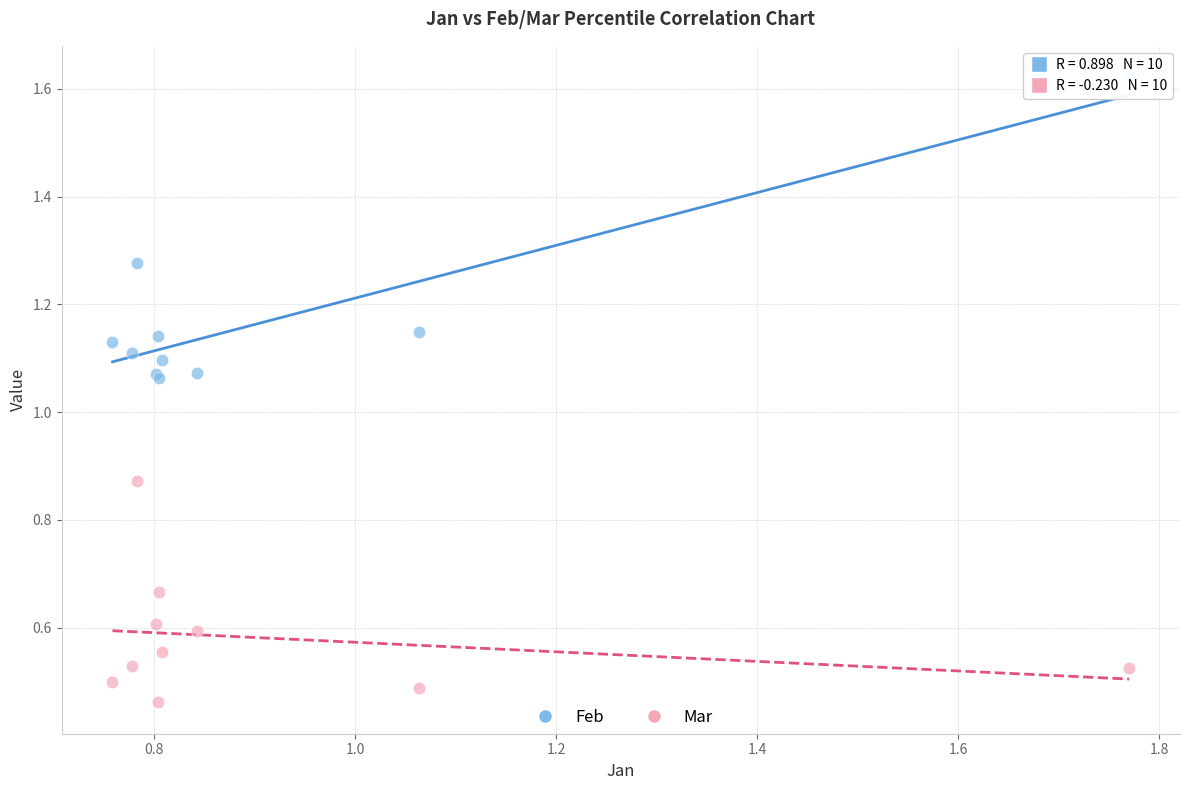

Which series contains the highest Y value?

Feb